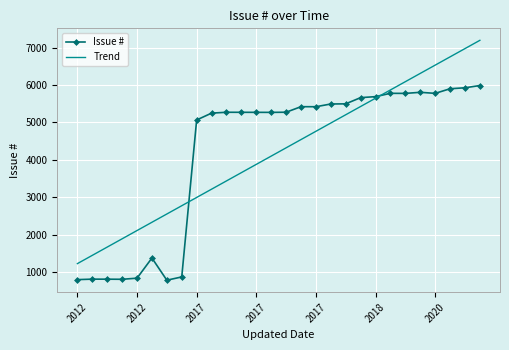

List the series in order of their peak value, highest first.

Trend, Issue #